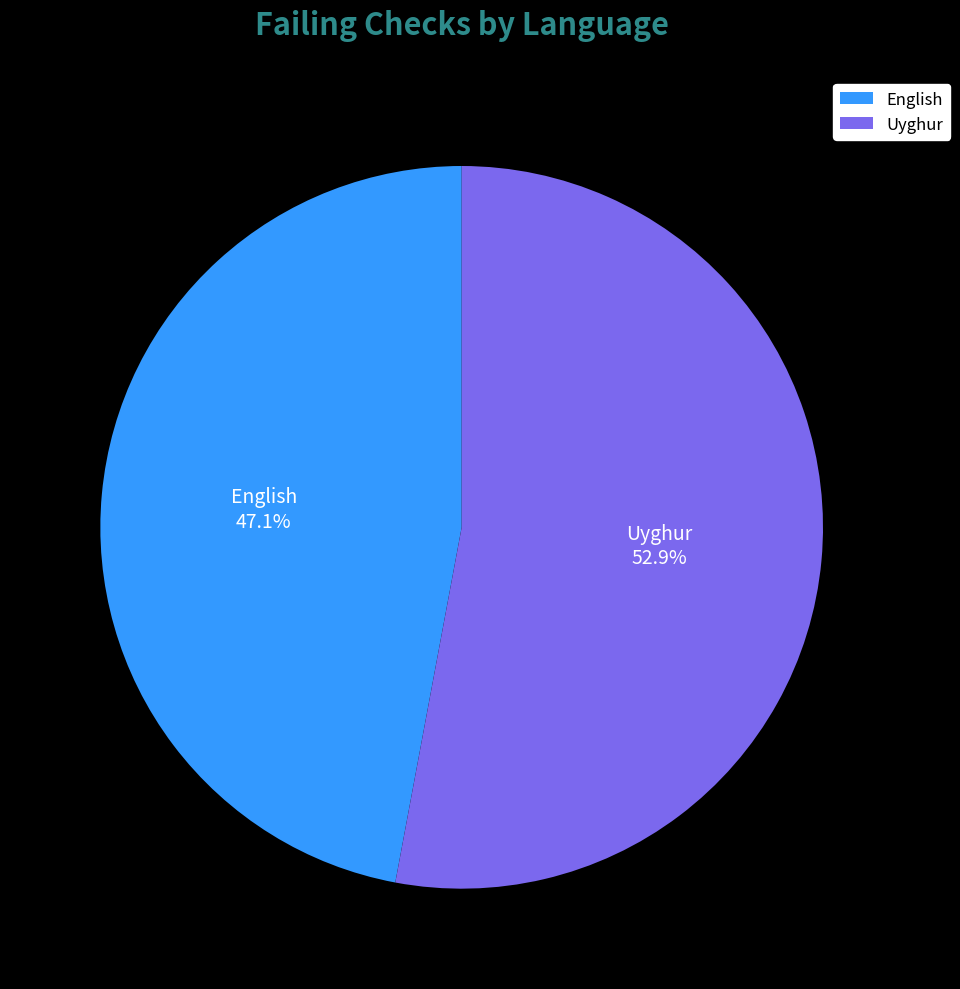

To the nearest percent, what is the difference between the English and Uyghur slice percentages?

6%